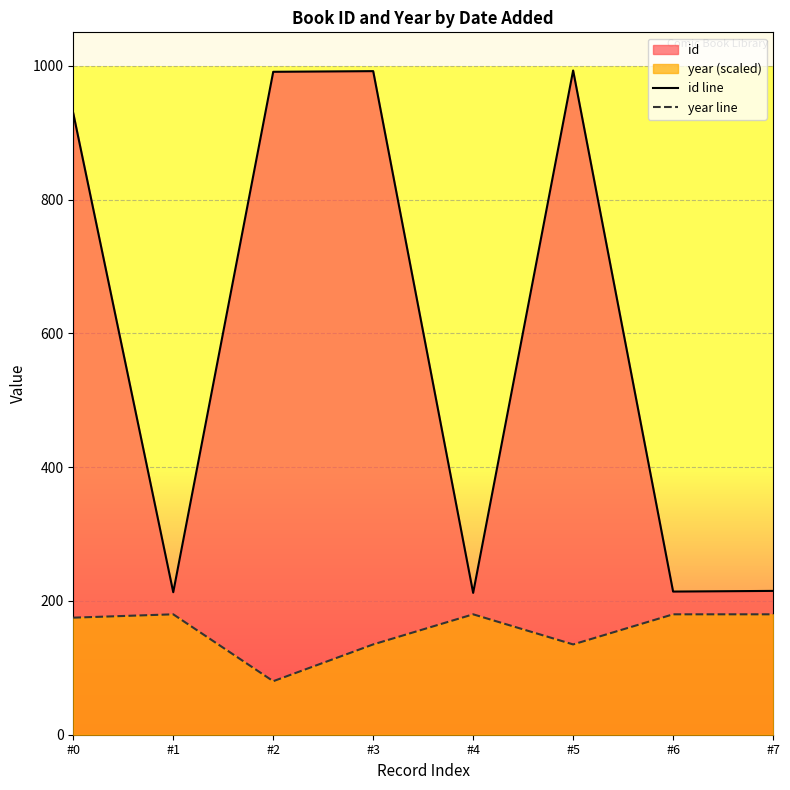

Between #5 and #3, which is larger?

#5